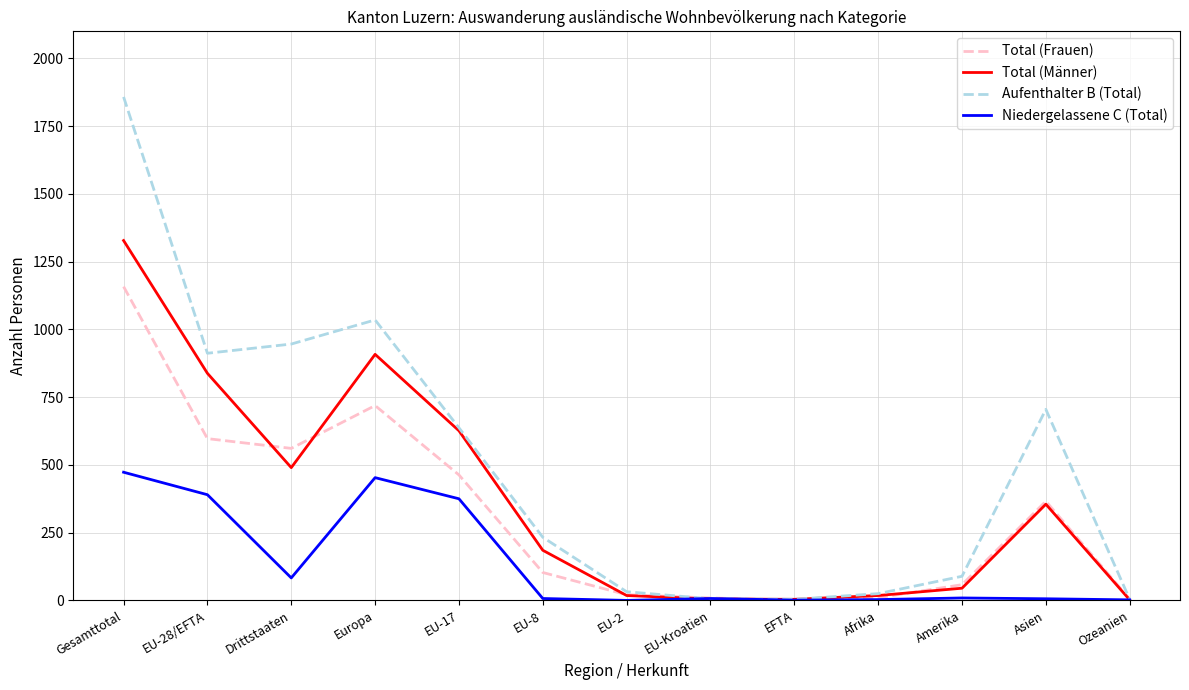

List the series in order of their overall mean, highest first.

Aufenthalter B (Total), Total (Männer), Total (Frauen), Niedergelassene C (Total)